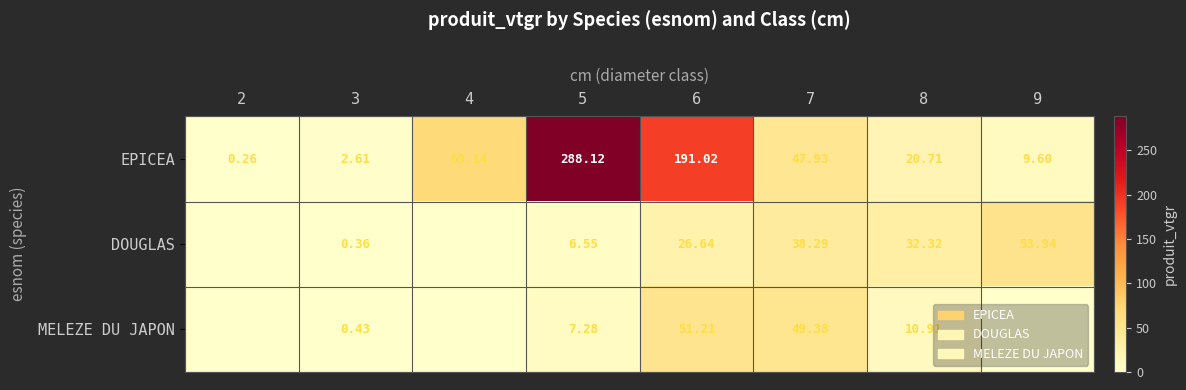

At which label does EPICEA reach its minimum?

2